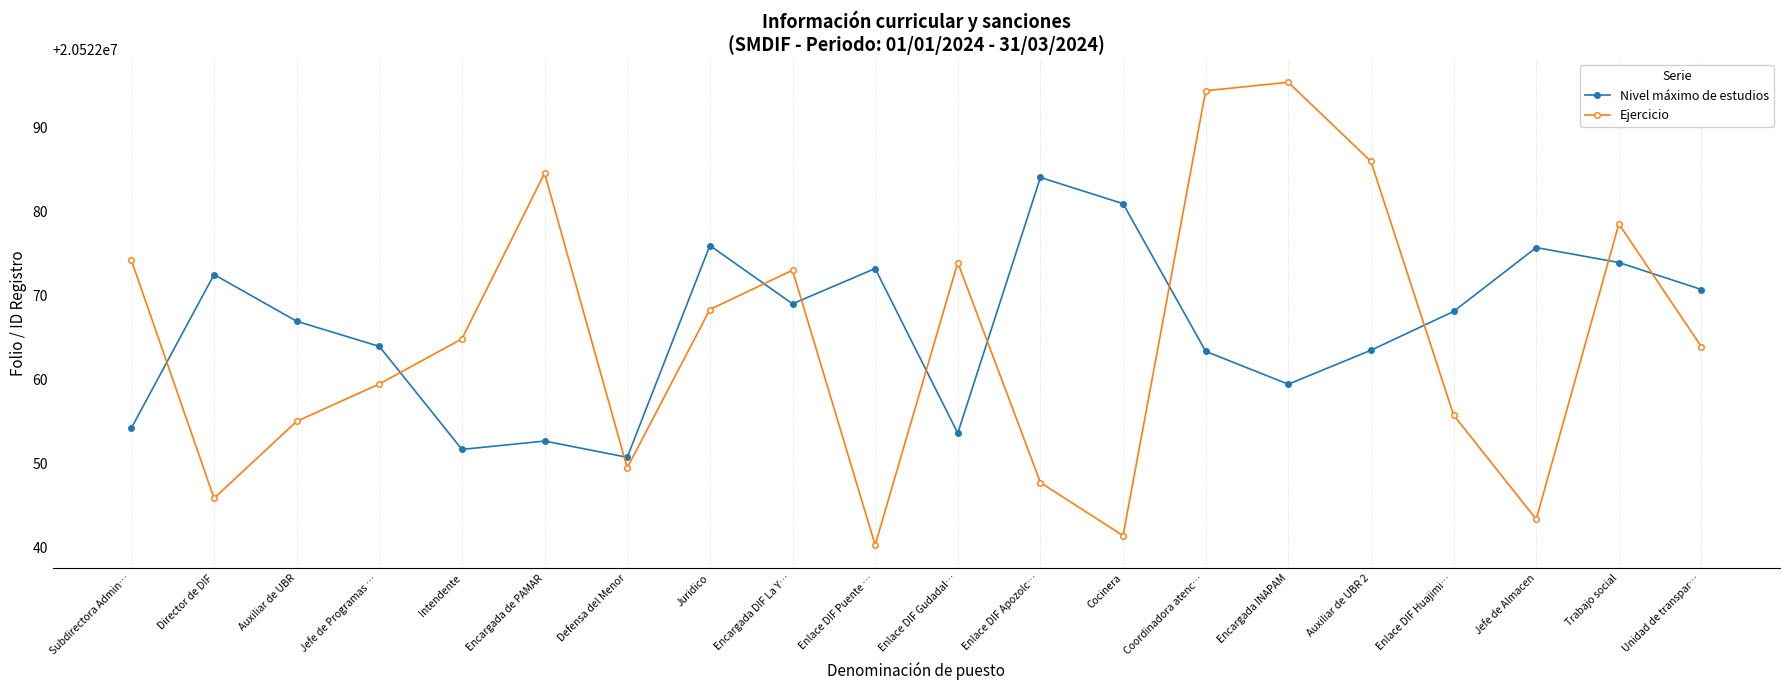

In Nivel máximo de estudios, how many points are lower than both neighbors (excluding endpoints)?

5